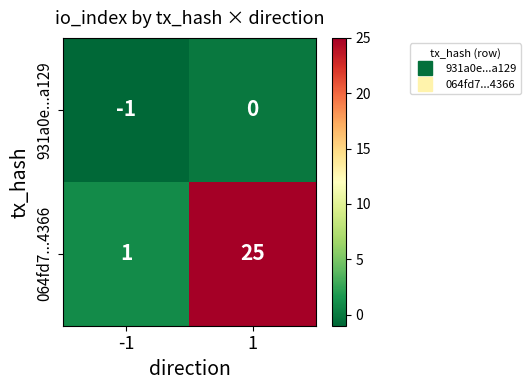

Which series has the largest range (max minus min)?

064fd7...4366